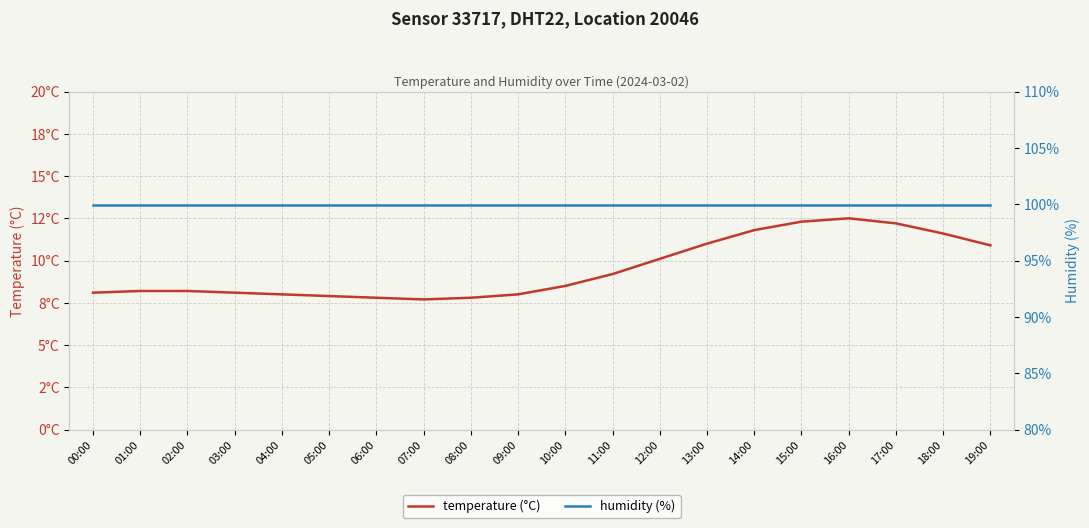

What is the label of the 20th point from the right?

00:00